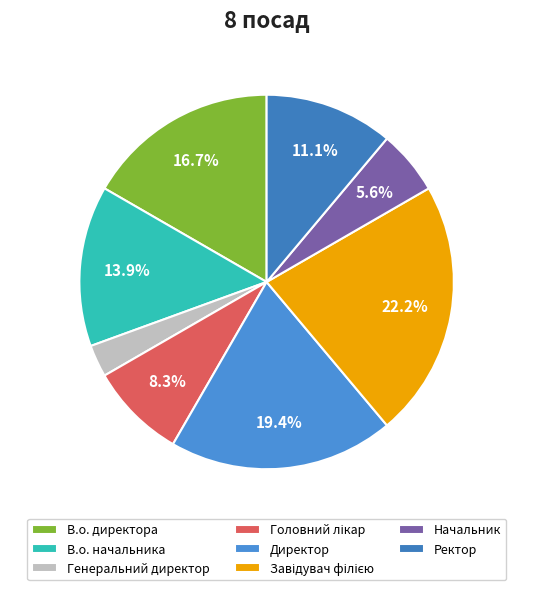

What is the change in value from Головний лікар to Завідувач філією?

+5